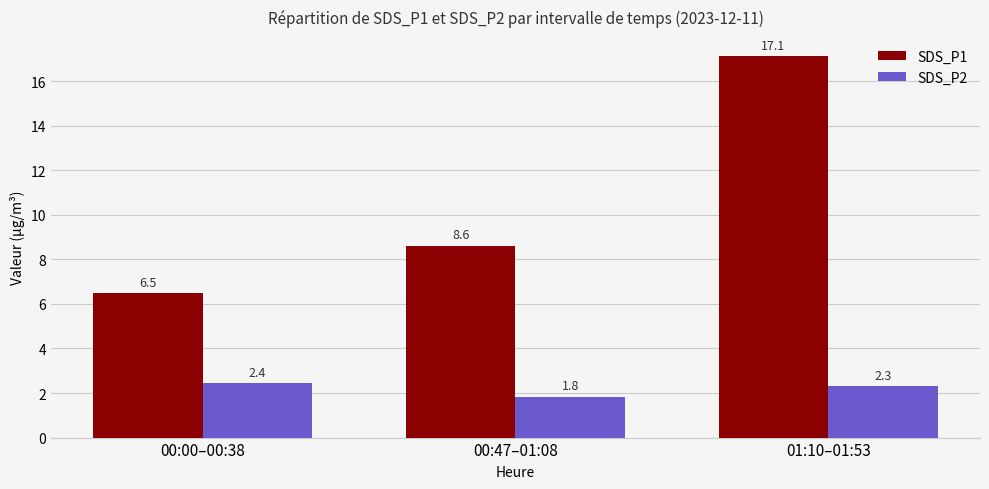

At which category is the sum across all series the highest?

01:10–01:53